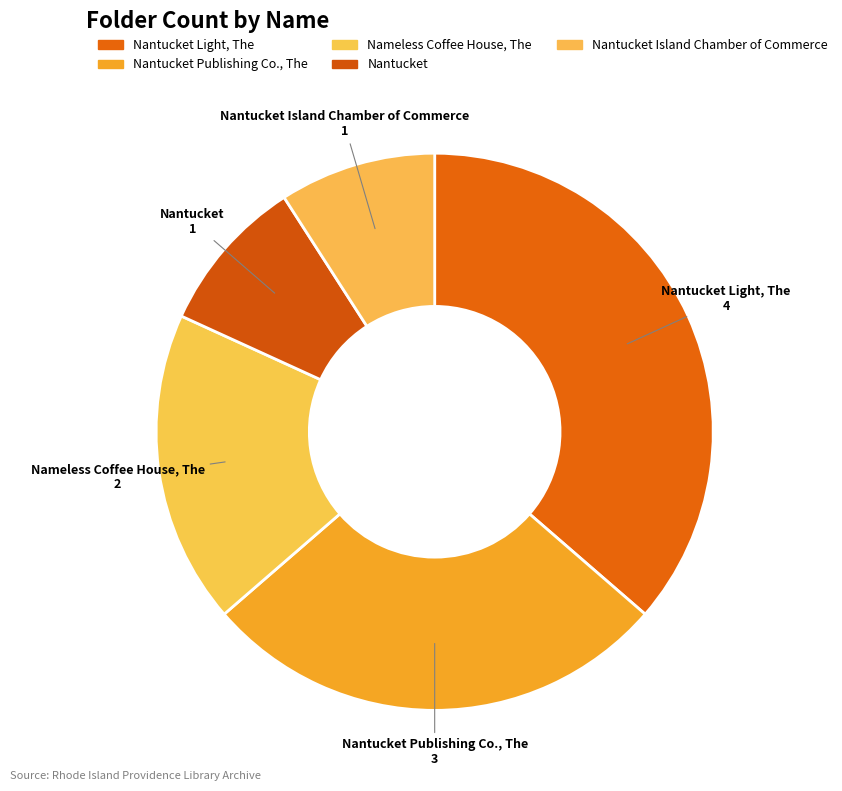

Which slice is the smallest?

Nantucket